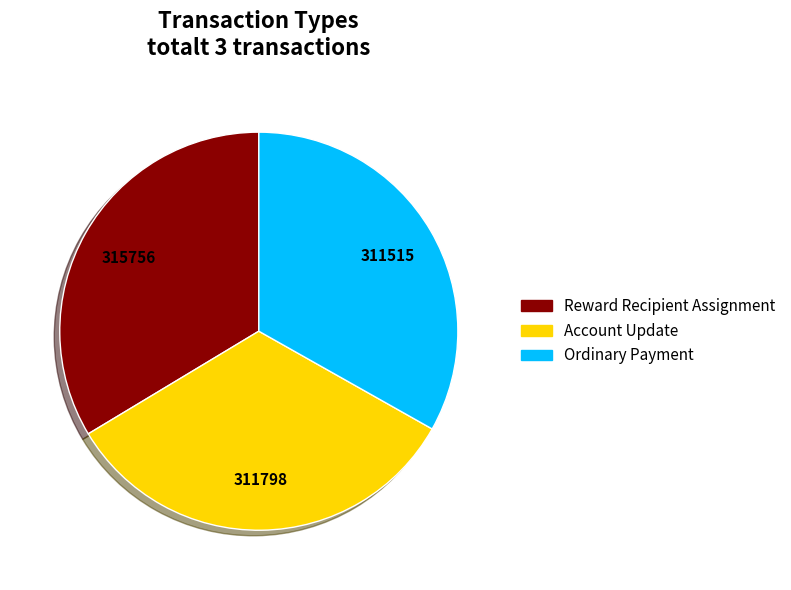

Is it true that Account Update is 26% of the pie?

False